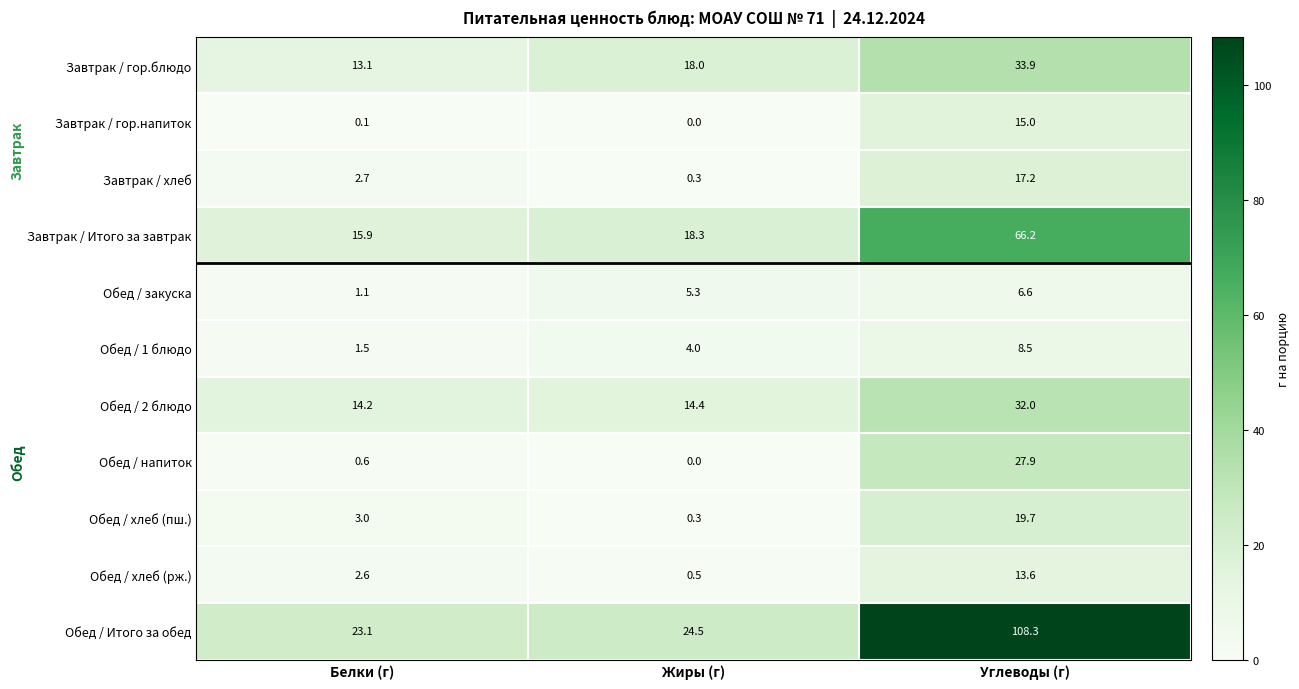

Count the number of categories in the chart.

3